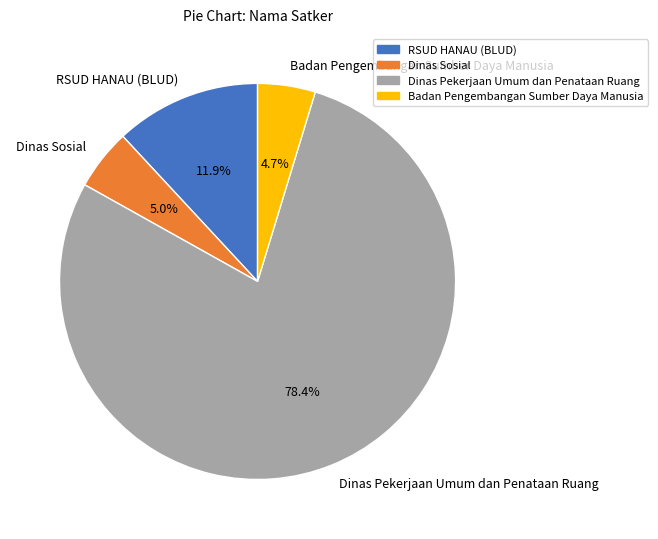

Is there a majority slice in this chart?

Yes